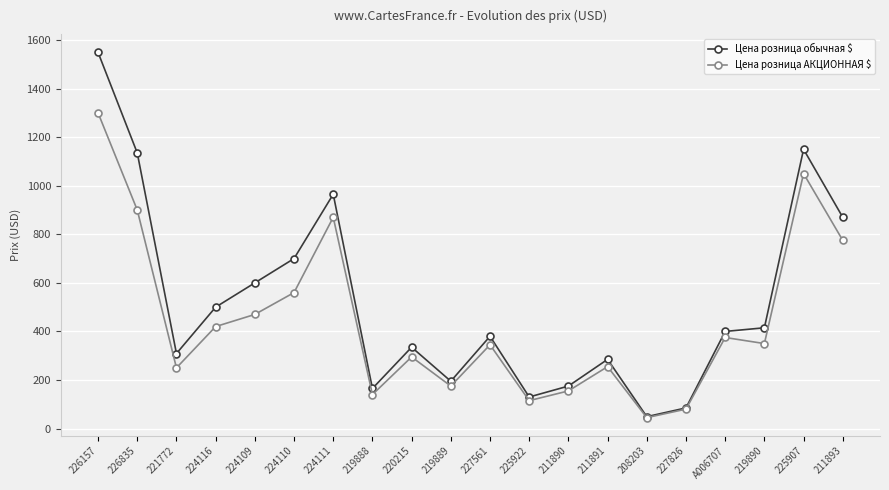

What position from the right is 226157?

20